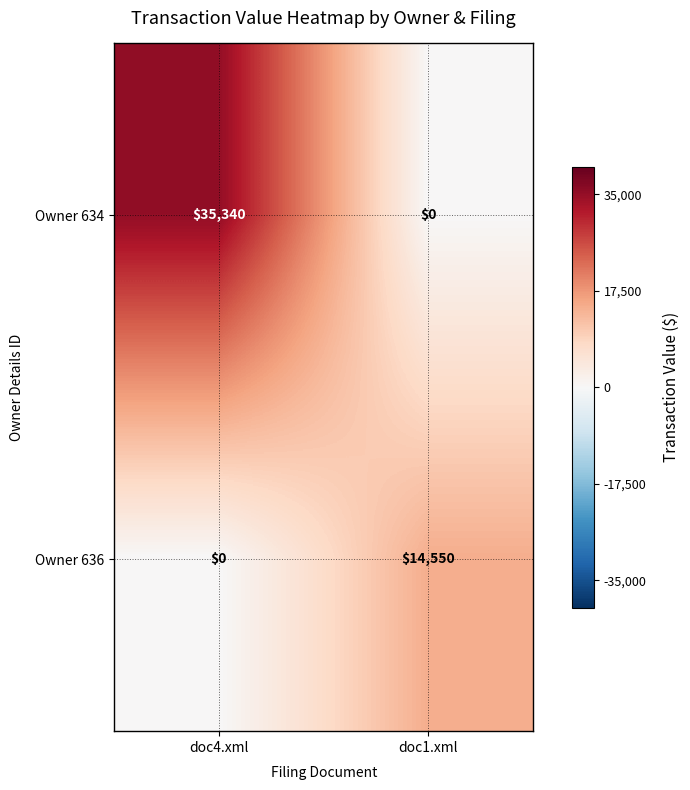

Is it true that Owner 636 equals 0 at doc4.xml?

True